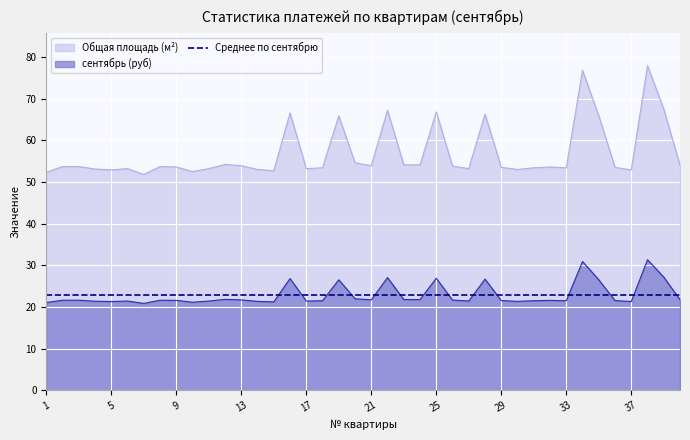

What is the minimum value for Общая площадь?

51.8